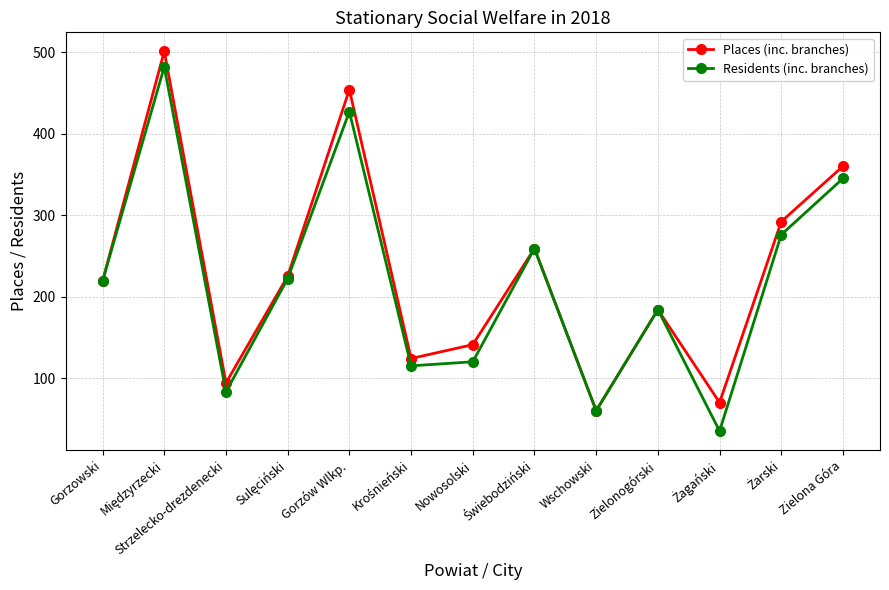

What is the value of the Places (inc. branches) point at the 1st from the left?

219